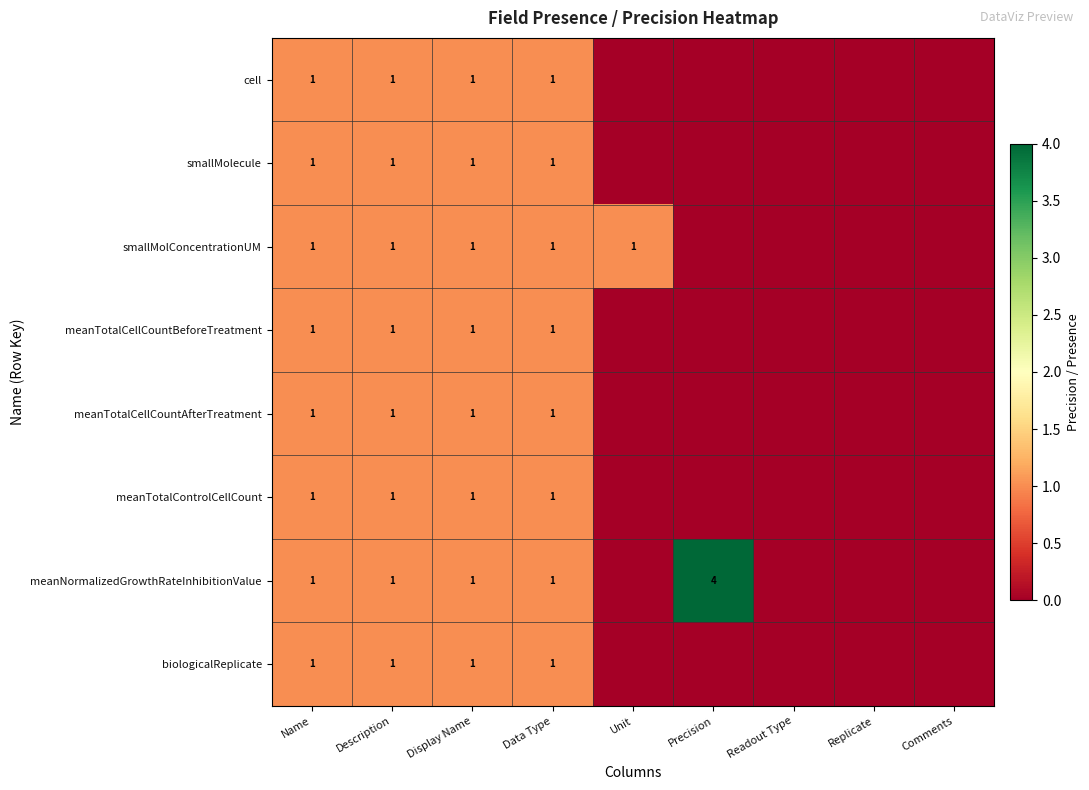

At which category is the sum across all series the highest?

Name